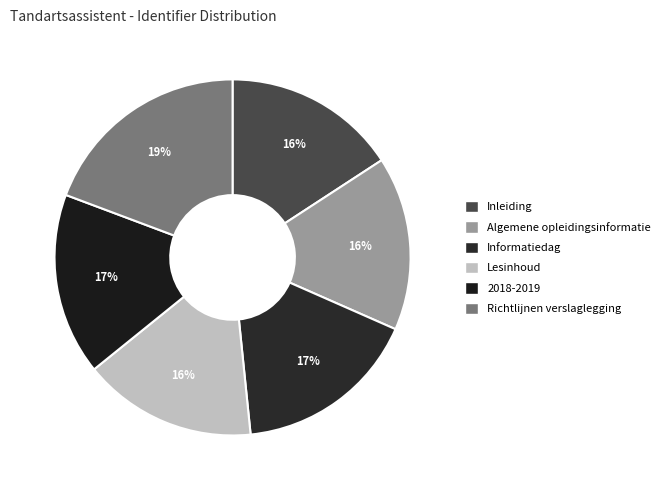

Count the number of slices in the pie.

6